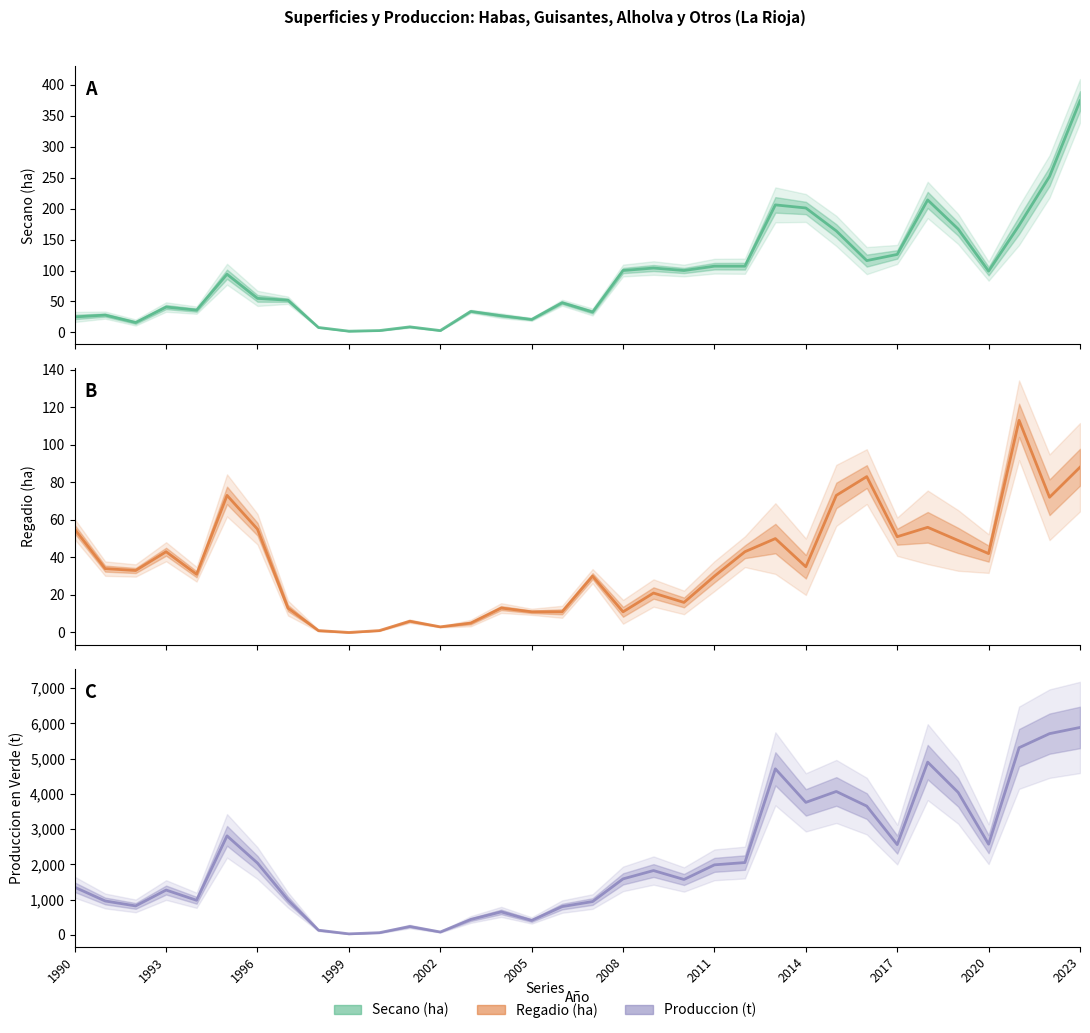

Rank the categories by Produccion (t) value from lowest to highest.

1999, 2000, 2002, 1998, 2001, 2005, 2003, 2004, 2006, 1992, 2007, 1991, 1994, 1997, 1993, 1990, 2010, 2008, 2009, 2011, 1996, 2012, 2017, 2020, 1995, 2016, 2014, 2019, 2015, 2013, 2018, 2021, 2022, 2023